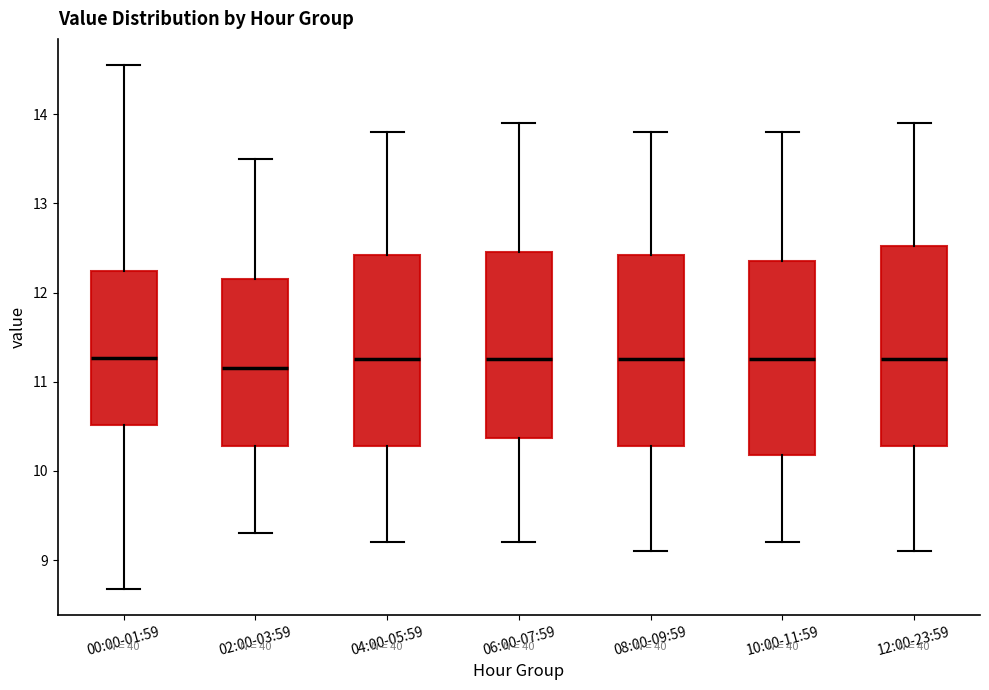

Reading left to right, transcribe this box plot: for each box, give where its median line is, the range the box spans, and where its two whiskers end, as read against the y-axis. The values are not printed on the chart, so give them approximately, as read against the axis.

00:00-01:59: median 11.3, box 10.5 to 12.2, whiskers 8.7 to 14.6
02:00-03:59: median 11.2, box 10.3 to 12.2, whiskers 9.3 to 13.5
04:00-05:59: median 11.3, box 10.3 to 12.4, whiskers 9.2 to 13.8
06:00-07:59: median 11.3, box 10.4 to 12.5, whiskers 9.2 to 13.9
08:00-09:59: median 11.3, box 10.3 to 12.4, whiskers 9.1 to 13.8
10:00-11:59: median 11.3, box 10.2 to 12.4, whiskers 9.2 to 13.8
12:00-23:59: median 11.3, box 10.3 to 12.5, whiskers 9.1 to 13.9